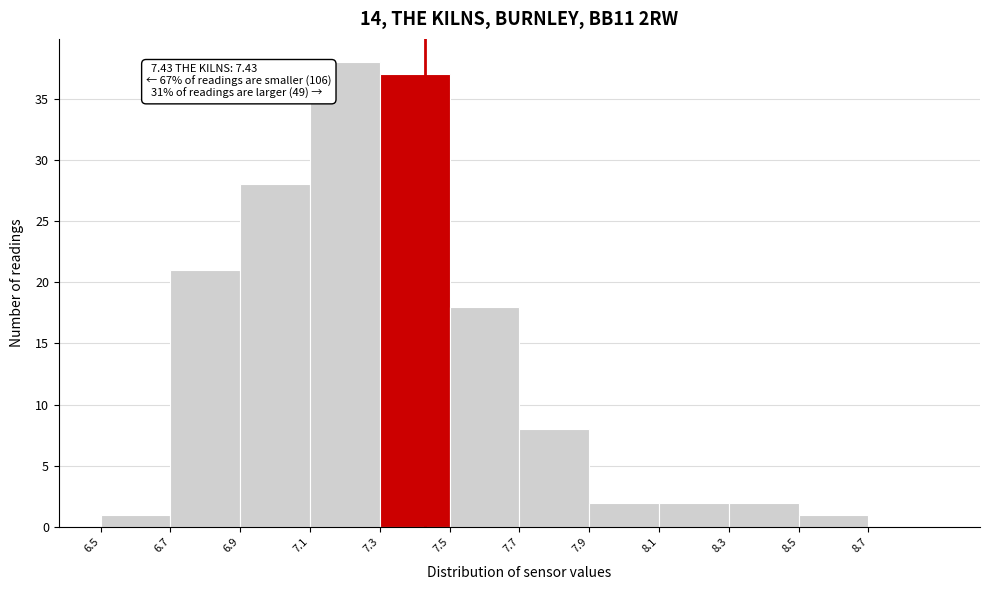

Which range on the x-axis has the tallest bar?

7.1 to 7.3